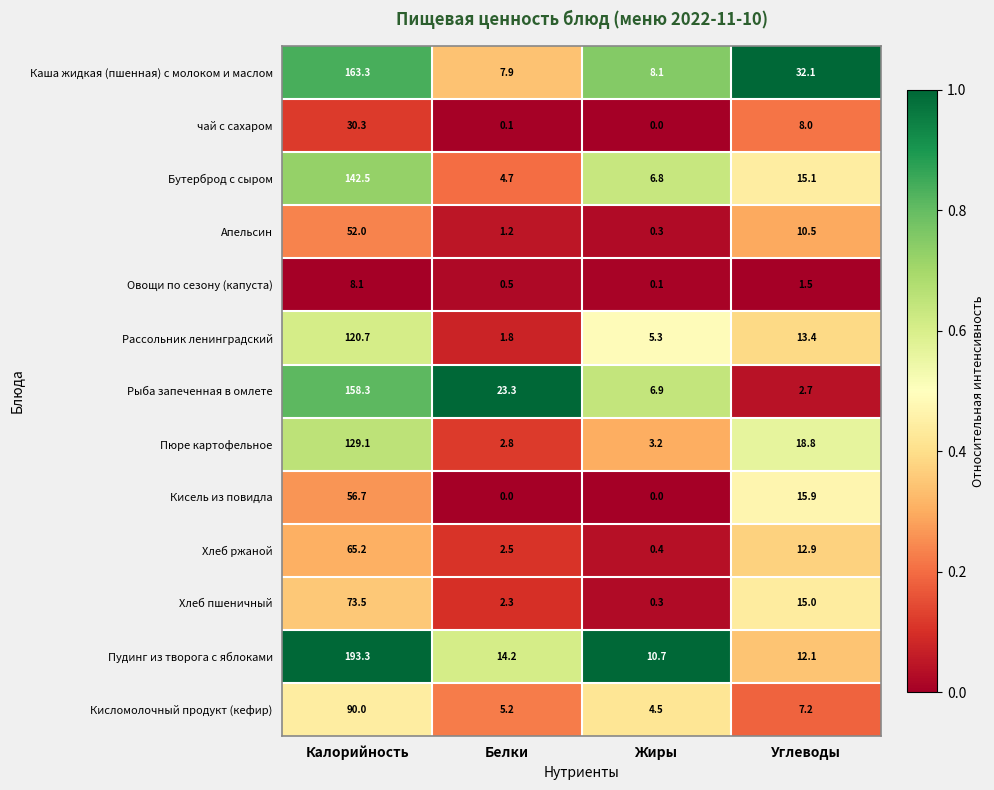

What is the difference between the second highest and second lowest values in the Каша жидкая (пшенная) с молоком и маслом series?

24.0